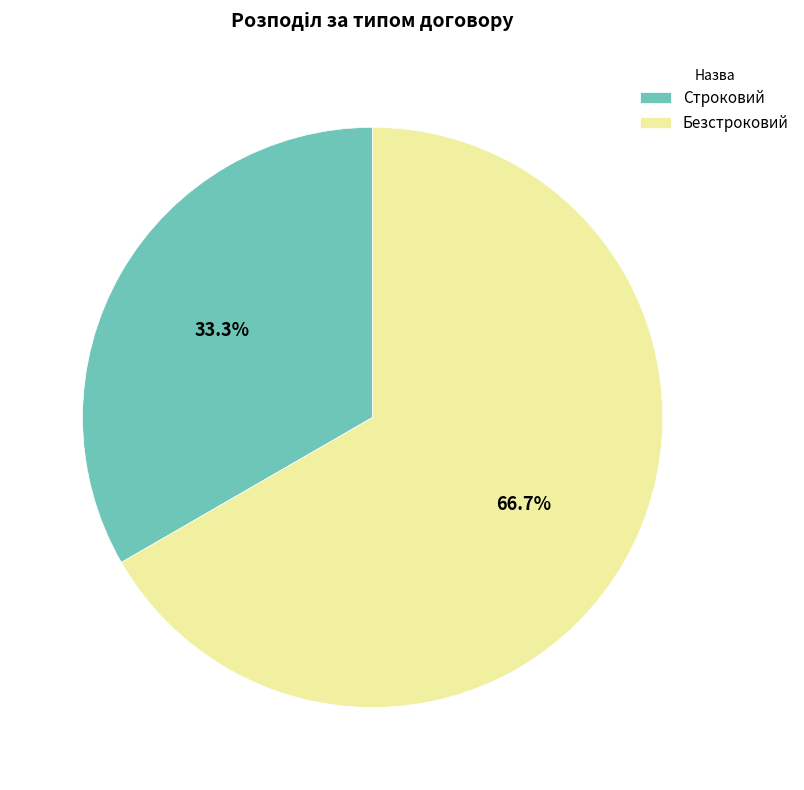

The Строковий slice represents 33% of the pie. True or false?

True